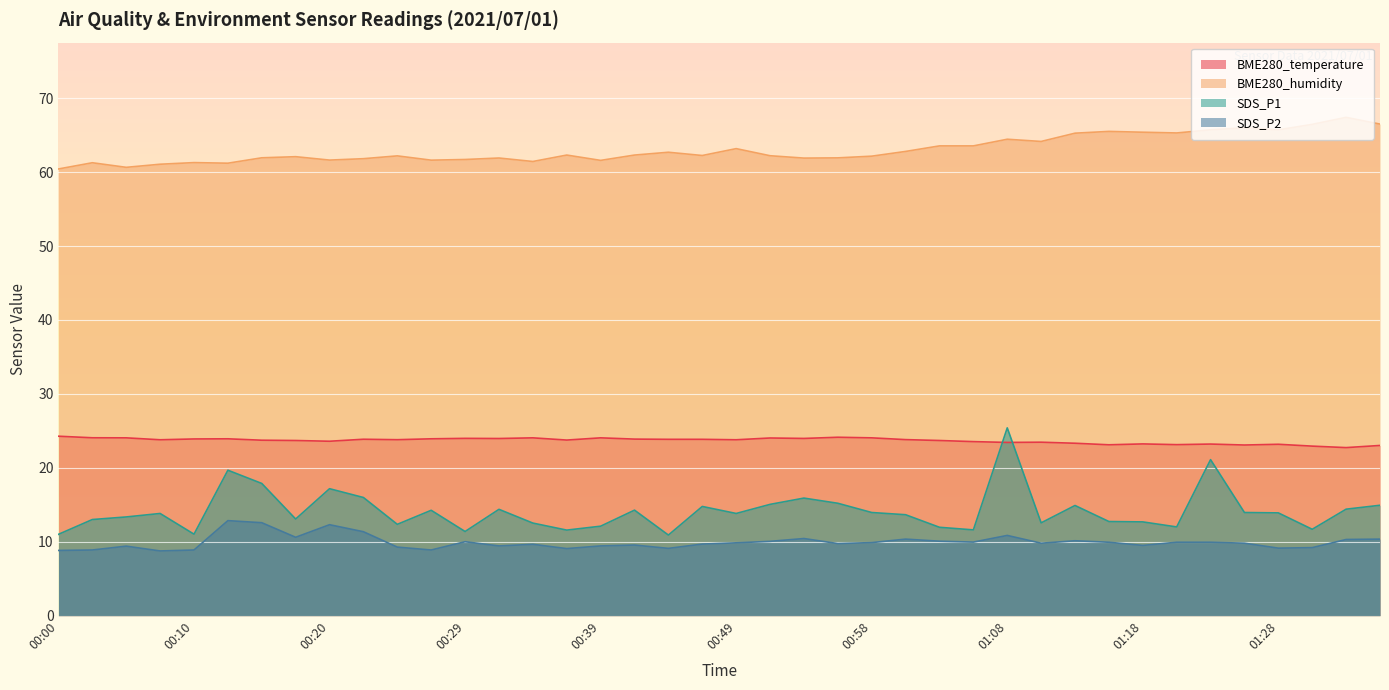

Reading right to left, list all the values displayed in this chart.

BME280_temperature: 01:35=23.0	01:32=22.7	01:30=22.9	01:28=23.2	01:25=23.1	01:23=23.2	01:20=23.1	01:18=23.2	01:15=23.1	01:13=23.3	01:11=23.5	01:08=23.4	01:06=23.5	01:03=23.7	01:01=23.8	00:58=24.1	00:56=24.1	00:54=24.0	00:51=24.0	00:49=23.8	00:46=23.9	00:44=23.9	00:41=23.9	00:39=24.1	00:37=23.8	00:34=24.1	00:32=24.0	00:29=24.0	00:27=23.9	00:24=23.8	00:22=23.9	00:20=23.6	00:17=23.7	00:15=23.7	00:12=23.9	00:10=23.9	00:07=23.8	00:05=24.1	00:02=24.1	00:00=24.3
BME280_humidity: 01:35=66.5	01:32=67.4	01:30=66.5	01:28=65.7	01:25=66.0	01:23=65.7	01:20=65.3	01:18=65.4	01:15=65.5	01:13=65.3	01:11=64.1	01:08=64.4	01:06=63.5	01:03=63.5	01:01=62.8	00:58=62.1	00:56=61.9	00:54=61.9	00:51=62.2	00:49=63.2	00:46=62.2	00:44=62.7	00:41=62.3	00:39=61.6	00:37=62.3	00:34=61.4	00:32=61.9	00:29=61.7	00:27=61.6	00:24=62.2	00:22=61.8	00:20=61.6	00:17=62.1	00:15=61.9	00:12=61.2	00:10=61.3	00:07=61.1	00:05=60.6	00:02=61.3	00:00=60.4
SDS_P1: 01:35=14.9	01:32=14.4	01:30=11.7	01:28=13.9	01:25=13.9	01:23=21.1	01:20=12.0	01:18=12.7	01:15=12.7	01:13=14.9	01:11=12.6	01:08=25.4	01:06=11.6	01:03=11.9	01:01=13.7	00:58=13.9	00:56=15.2	00:54=15.9	00:51=15.1	00:49=13.8	00:46=14.8	00:44=10.9	00:41=14.3	00:39=12.1	00:37=11.6	00:34=12.5	00:32=14.4	00:29=11.4	00:27=14.2	00:24=12.3	00:22=16.0	00:20=17.2	00:17=13.1	00:15=17.9	00:12=19.7	00:10=11.0	00:07=13.8	00:05=13.3	00:02=13.0	00:00=11.0
SDS_P2: 01:35=10.3	01:32=10.3	01:30=9.2	01:28=9.1	01:25=9.8	01:23=9.9	01:20=9.9	01:18=9.5	01:15=9.9	01:13=10.1	01:11=9.8	01:08=10.8	01:06=9.9	01:03=10.1	01:01=10.3	00:58=9.9	00:56=9.8	00:54=10.4	00:51=10.1	00:49=9.8	00:46=9.7	00:44=9.1	00:41=9.6	00:39=9.4	00:37=9.1	00:34=9.7	00:32=9.4	00:29=10.0	00:27=8.9	00:24=9.3	00:22=11.3	00:20=12.3	00:17=10.6	00:15=12.6	00:12=12.8	00:10=8.9	00:07=8.8	00:05=9.4	00:02=8.9	00:00=8.8